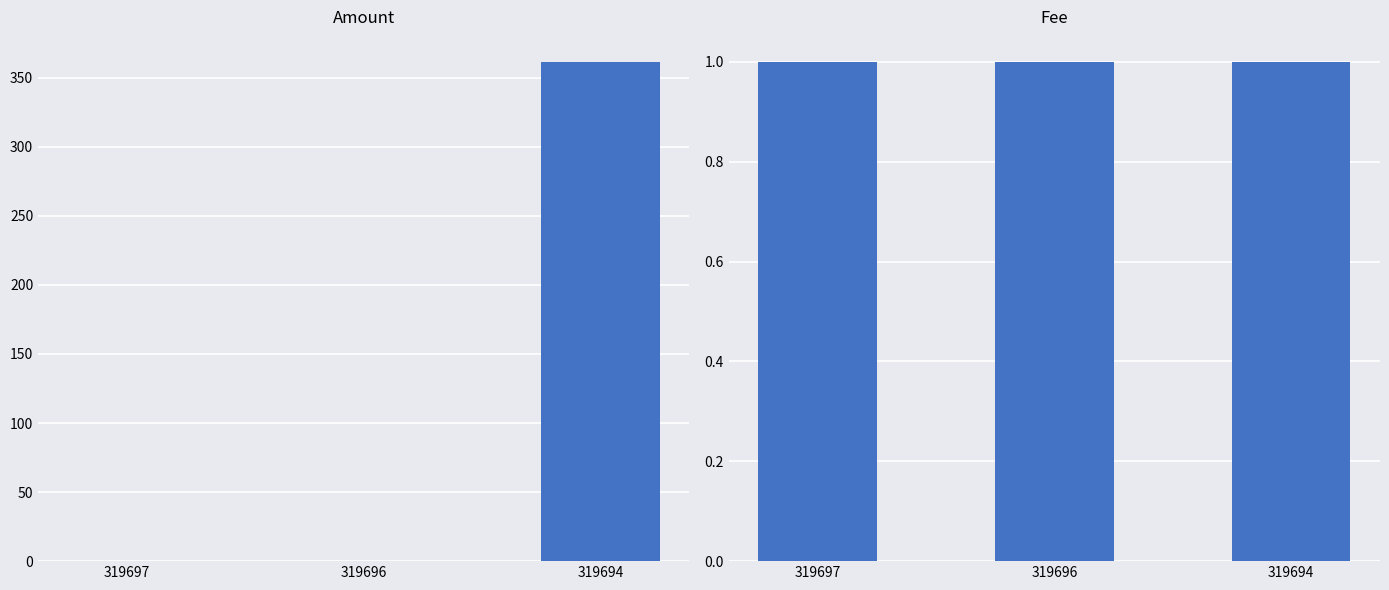

How many categories are shown in the chart?

3